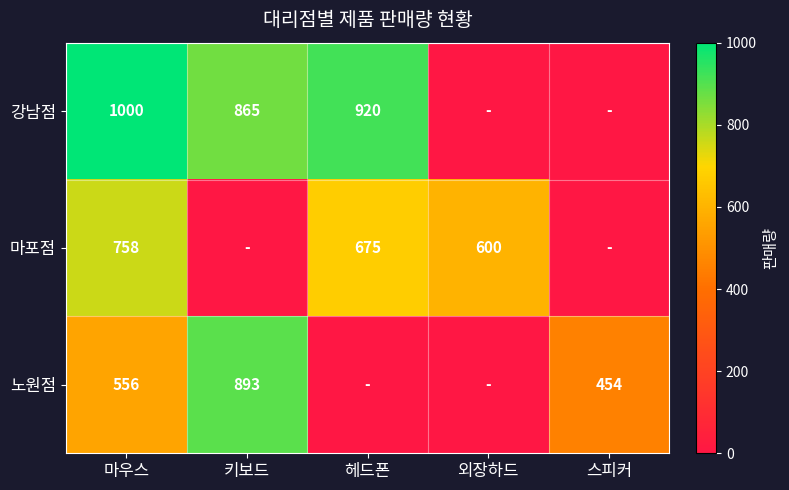

Is the value of 마포점 at 마우스 greater than the value of 강남점 at 키보드?

No